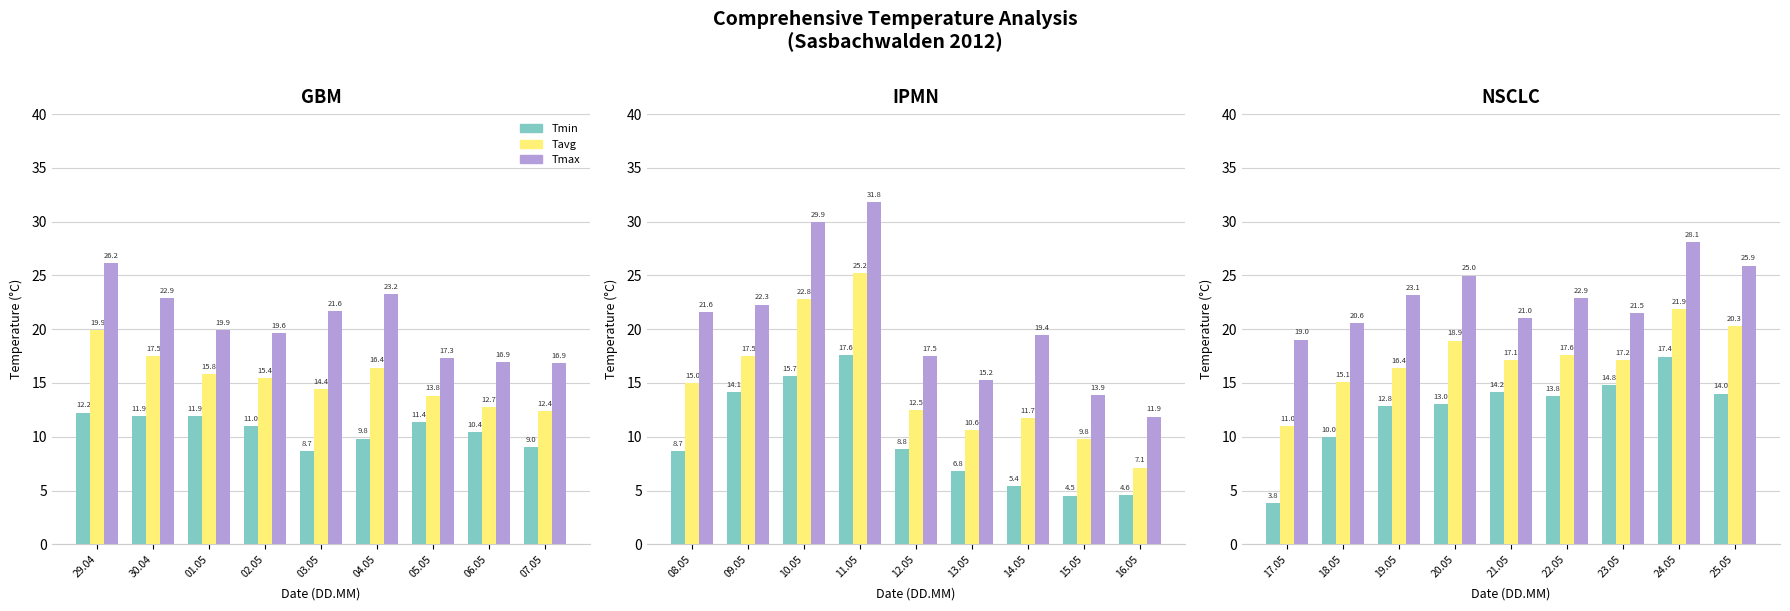

What are all the series names shown in the legend?

Tmin, Tavg, Tmax